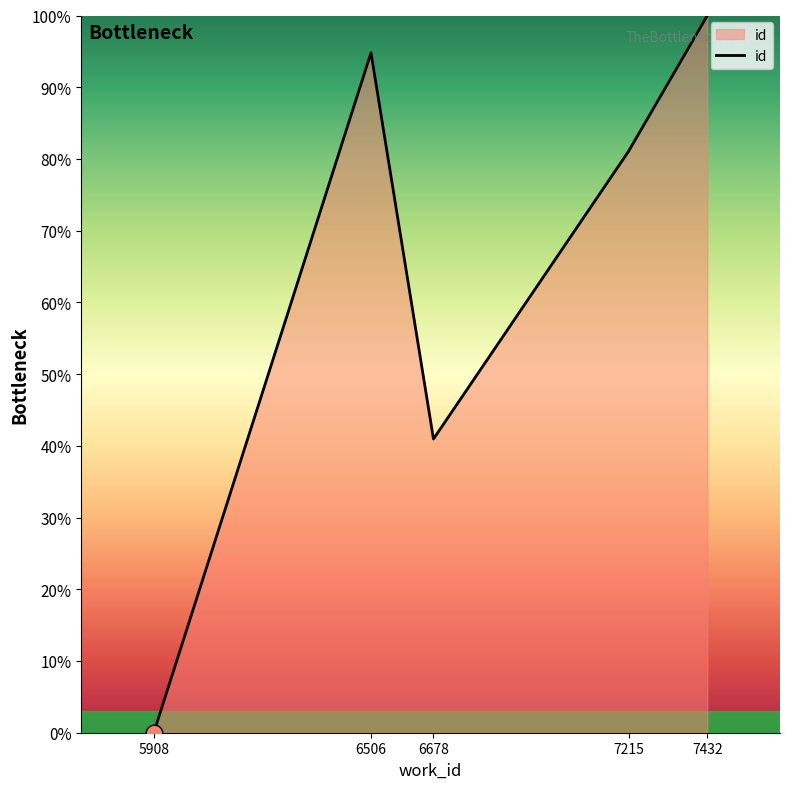

Reading left to right, extract all data points from this chart.

0.0	94.8	41.0	81.1	100.0